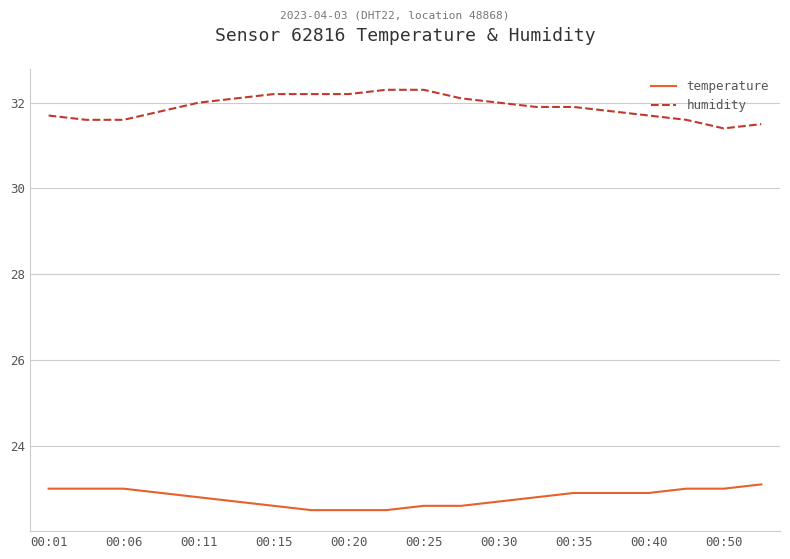

Reading left to right, extract all data points from this chart.

temperature: 23.0	23.0	23.0	22.9	22.8	22.7	22.6	22.5	22.5	22.5	22.6	22.6	22.7	22.8	22.9	22.9	22.9	23.0	23.0	23.1
humidity: 31.7	31.6	31.6	31.8	32.0	32.1	32.2	32.2	32.2	32.3	32.3	32.1	32.0	31.9	31.9	31.8	31.7	31.6	31.4	31.5